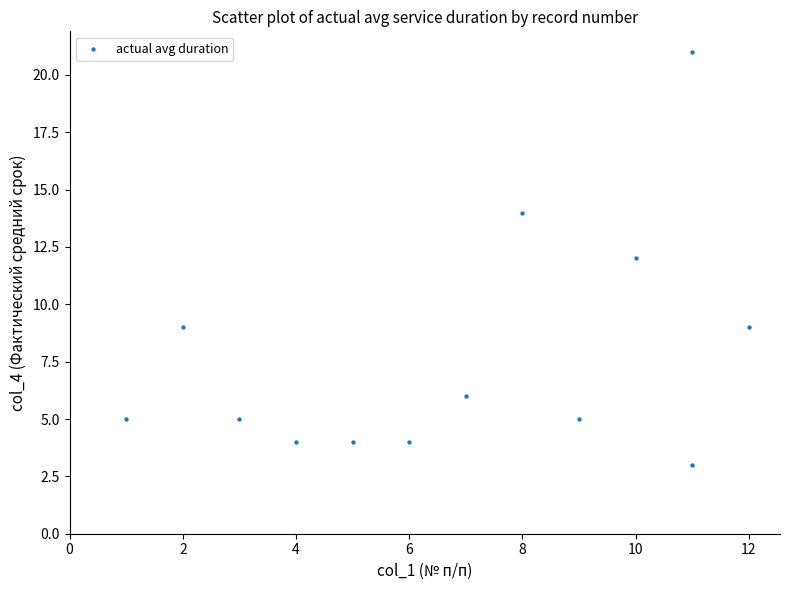

What is the range of X values (max minus min)?

11